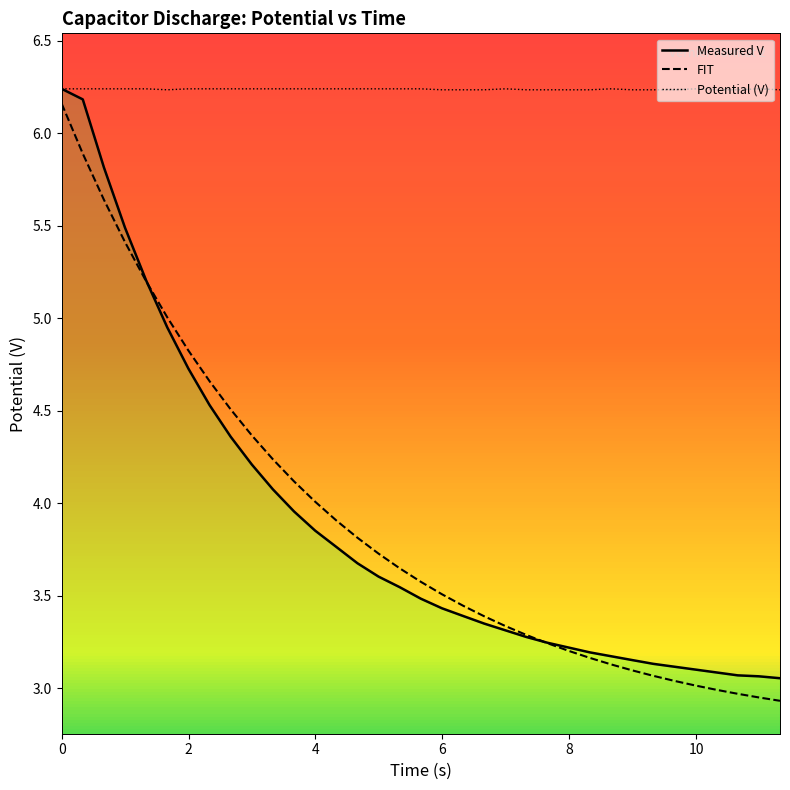

Reading right to left, list all the values displayed in this chart.

Potential (V): 6.2	6.2	6.2	6.2	6.2	6.2	6.2	6.2	6.2	6.2	6.2	6.2	6.2	6.2	6.2	6.2	6.2	6.2	6.2	6.2	6.2	6.2	6.2	6.2	6.2	6.2	6.2	6.2	6.2	6.2	6.2	6.2	6.2	6.2	6.2
Measured V: 3.1	3.1	3.1	3.1	3.1	3.1	3.1	3.2	3.2	3.2	3.2	3.2	3.3	3.3	3.3	3.4	3.4	3.5	3.5	3.6	3.7	3.8	3.9	4.0	4.1	4.2	4.4	4.5	4.7	4.9	5.2	5.5	5.8	6.2	6.2
FIT: 2.9	2.9	3.0	3.0	3.0	3.0	3.1	3.1	3.1	3.2	3.2	3.2	3.3	3.3	3.4	3.4	3.5	3.6	3.6	3.7	3.8	3.9	4.0	4.1	4.2	4.4	4.5	4.7	4.8	5.0	5.2	5.4	5.6	5.9	6.2